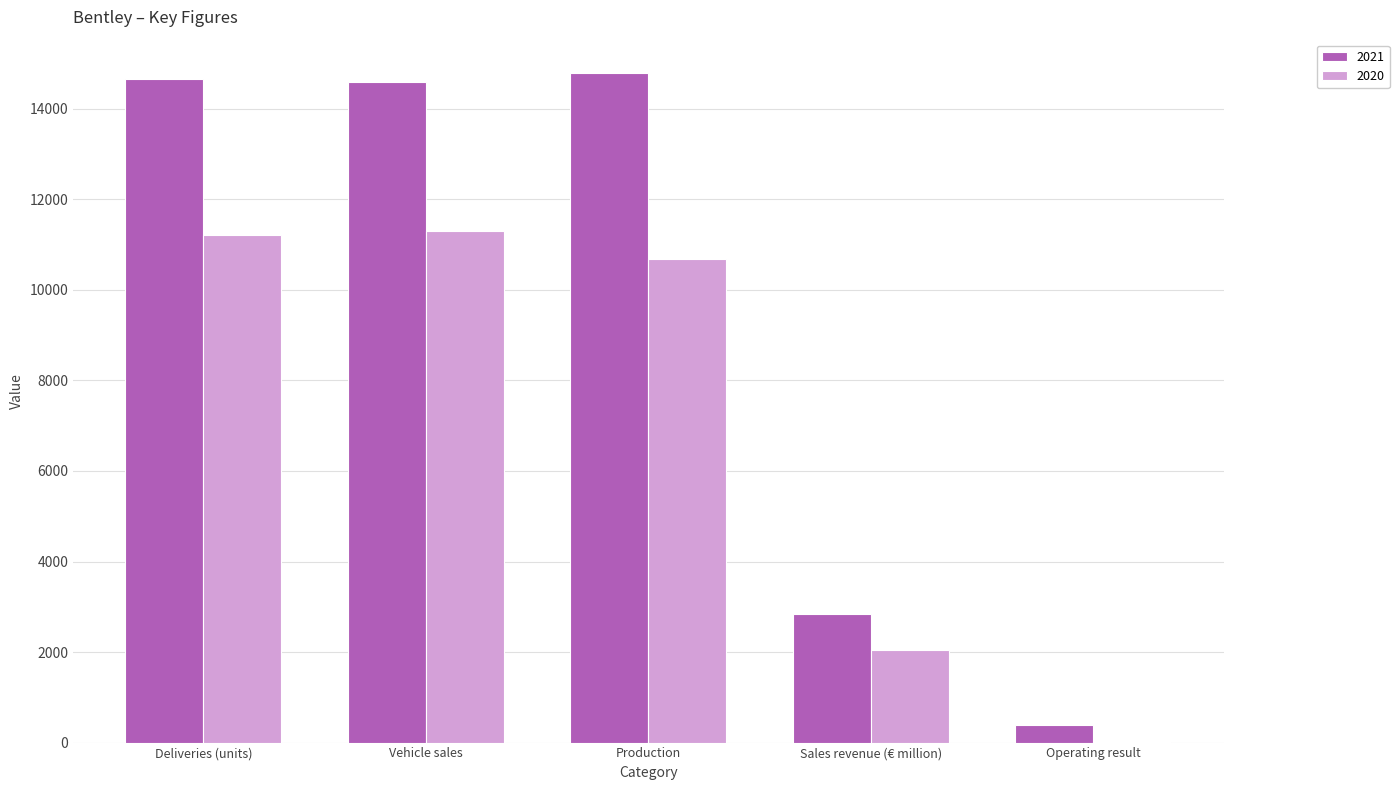

Is the value of 2020 at Sales revenue (€ million) greater than the value of 2021 at Vehicle sales?

No